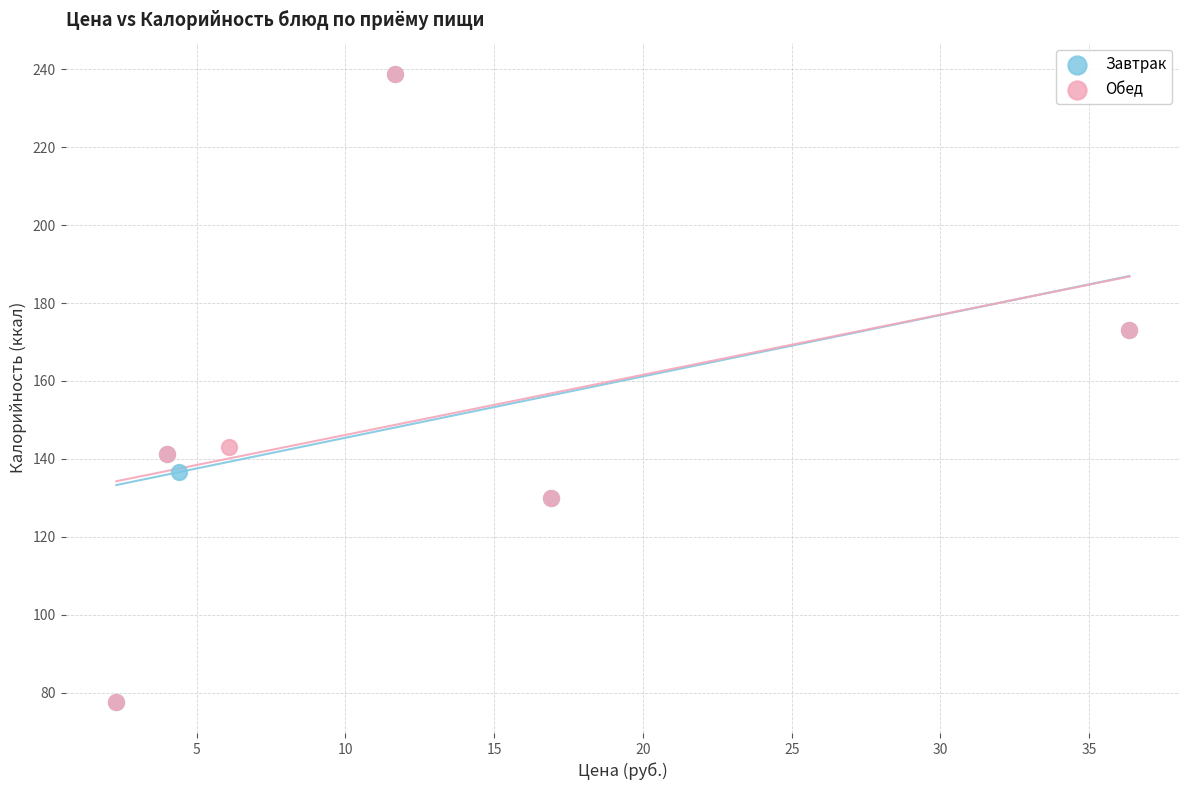

What are all the series names shown in the legend?

Завтрак, Обед